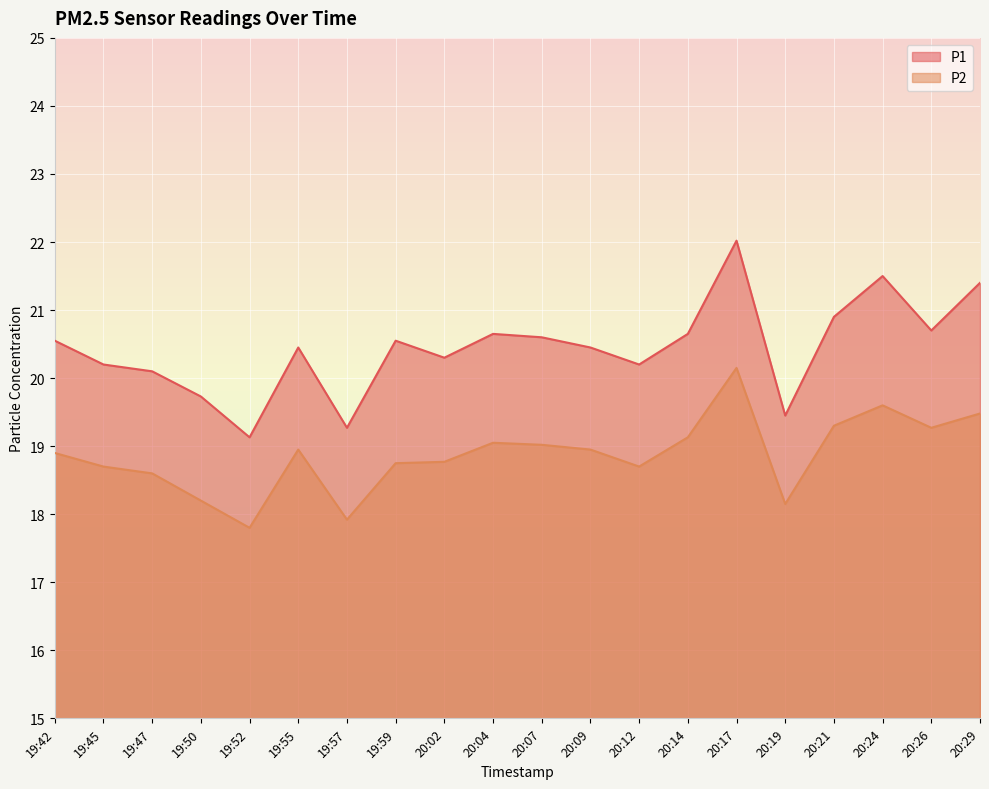

How many data points does each series have?

20